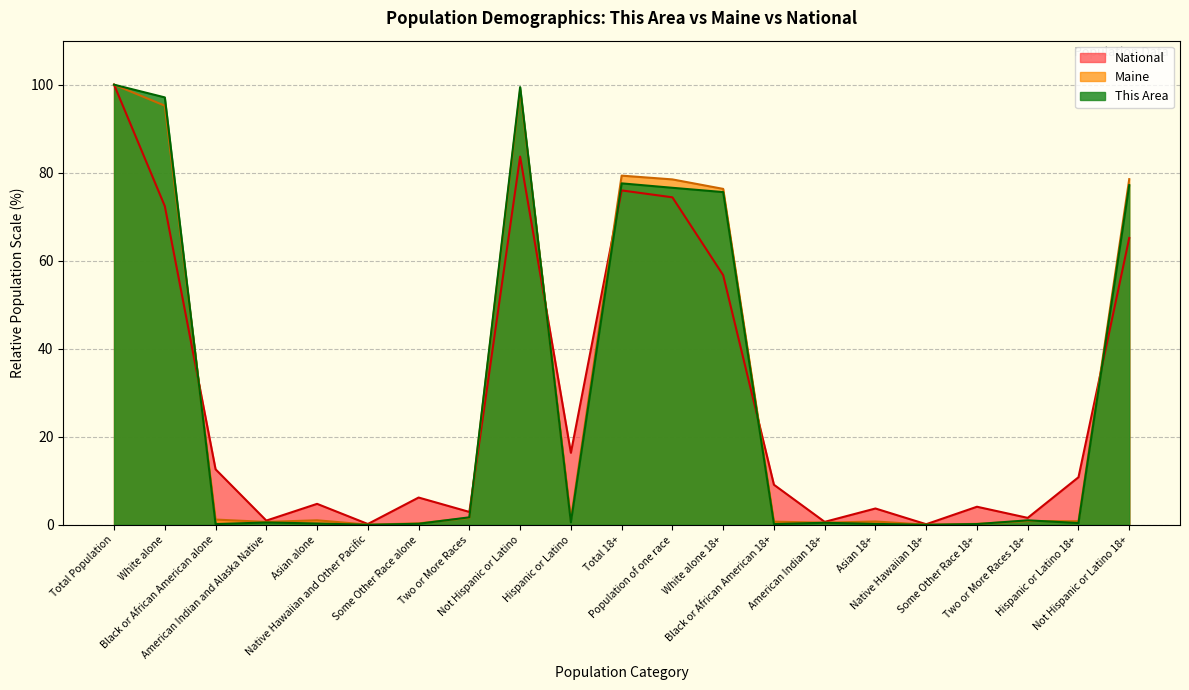

Which label corresponds to the largest value in the chart?

Total Population